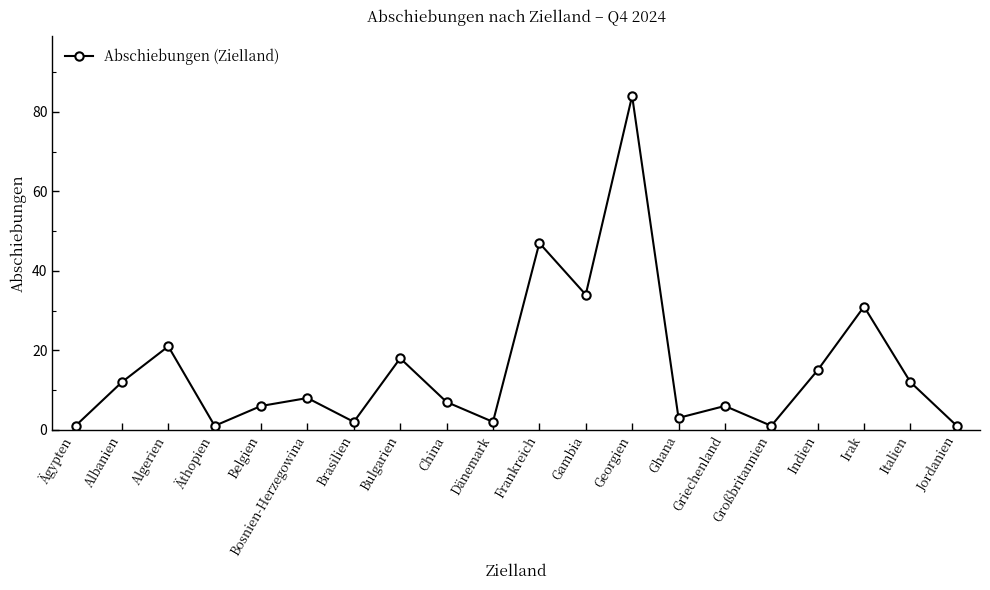

Which category has the highest value across all series?

Georgien